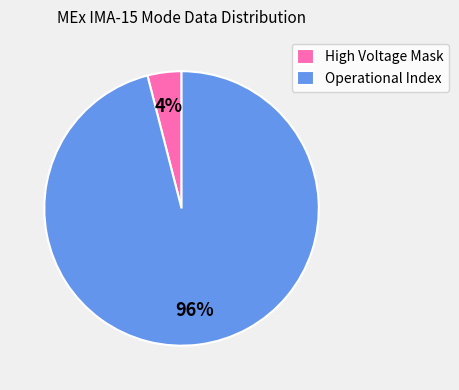

True or false: Operational Index accounts for 96% of the total.

True